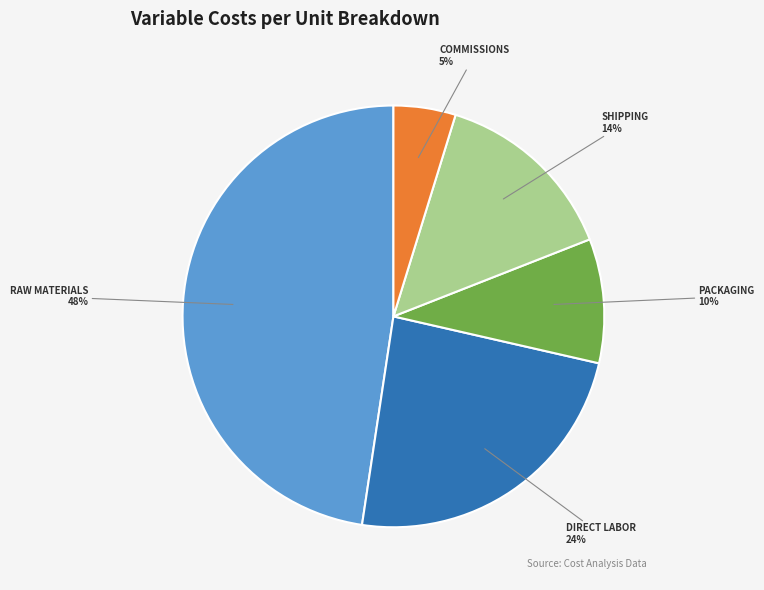

To the nearest percent, what is the difference between the largest and smallest slice percentages?

43%